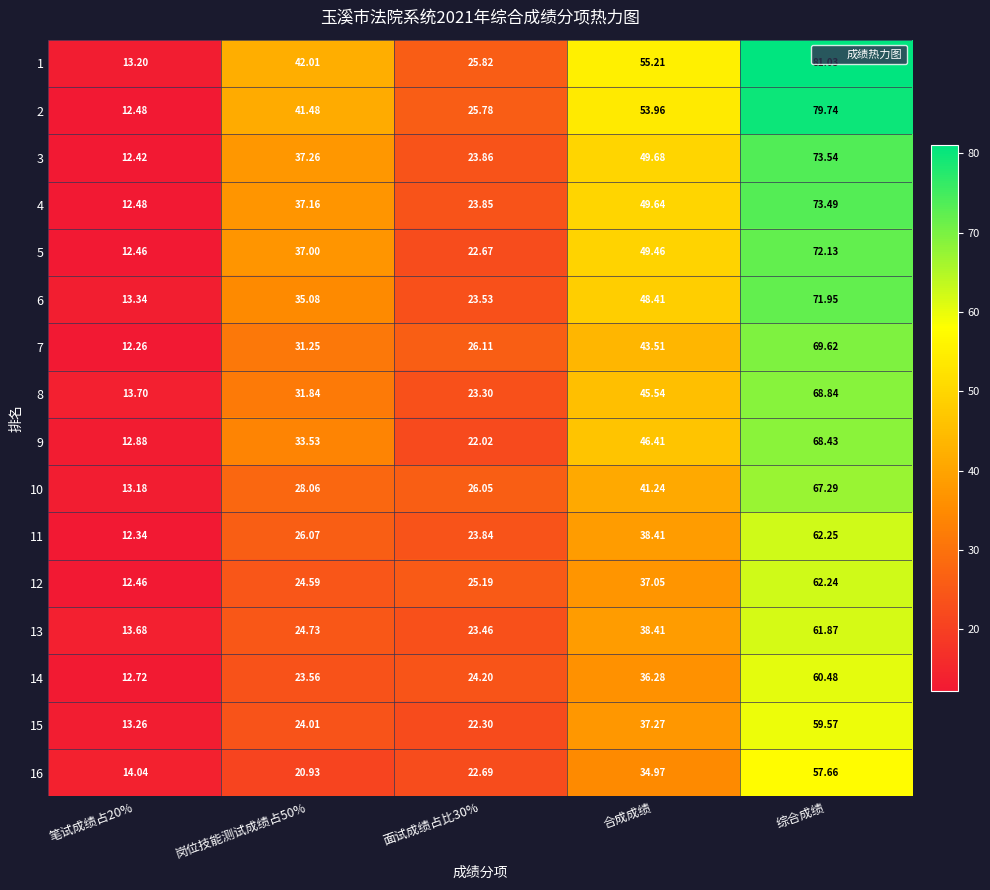

At which category is the sum across all series the highest?

综合成绩